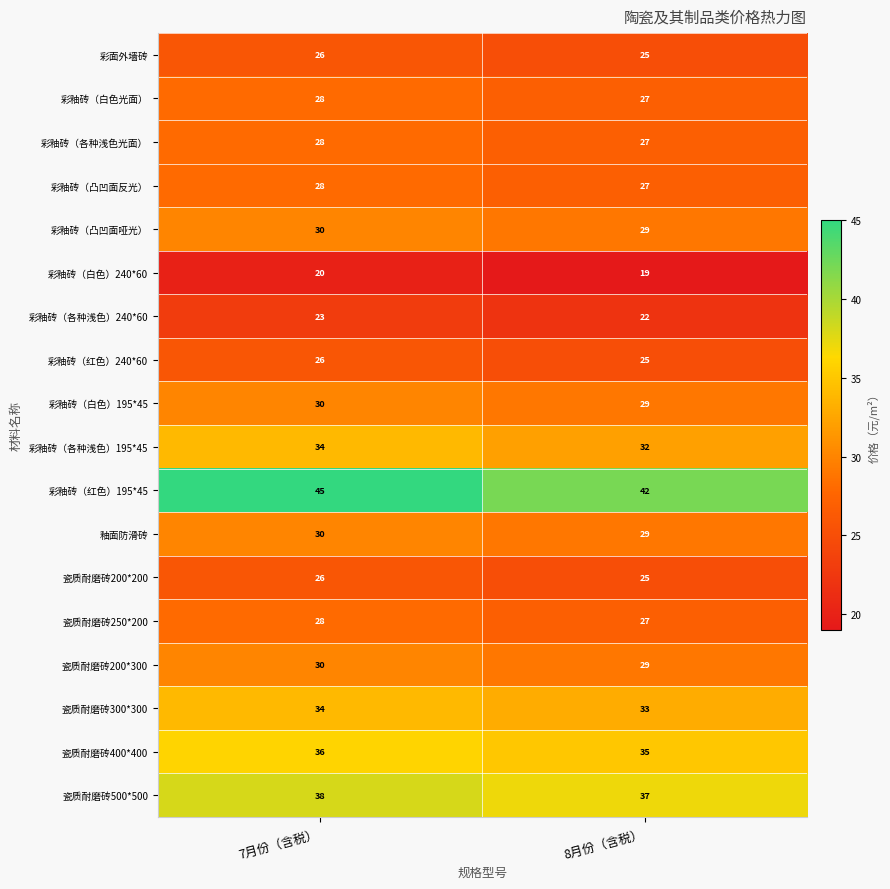

At how many categories does at least one series exceed 24?

2